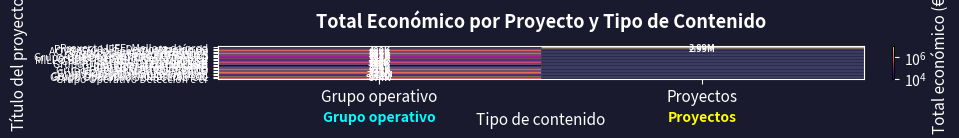

How many distinct data groups are displayed?

22